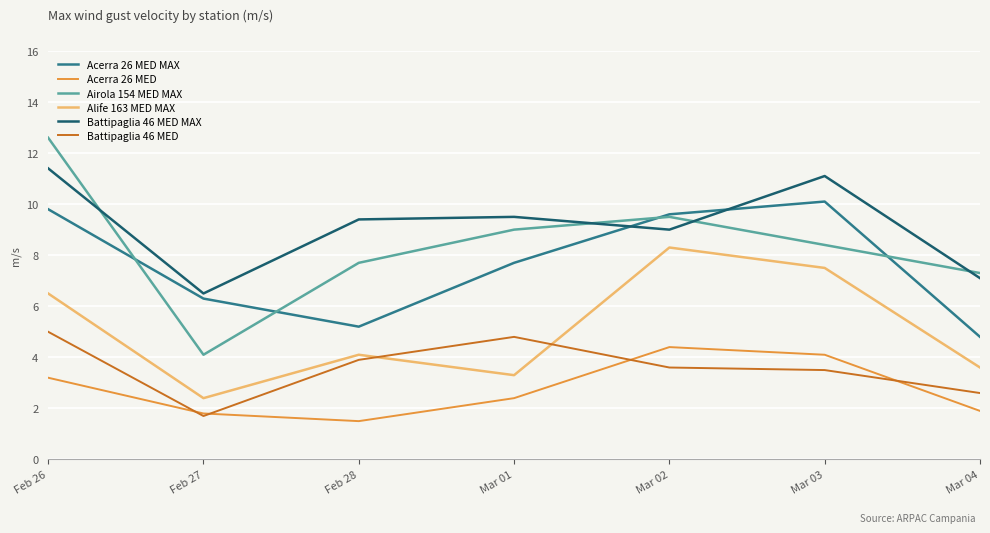

At which category does Alife 163 MED MAX reach its first local valley?

Feb 27